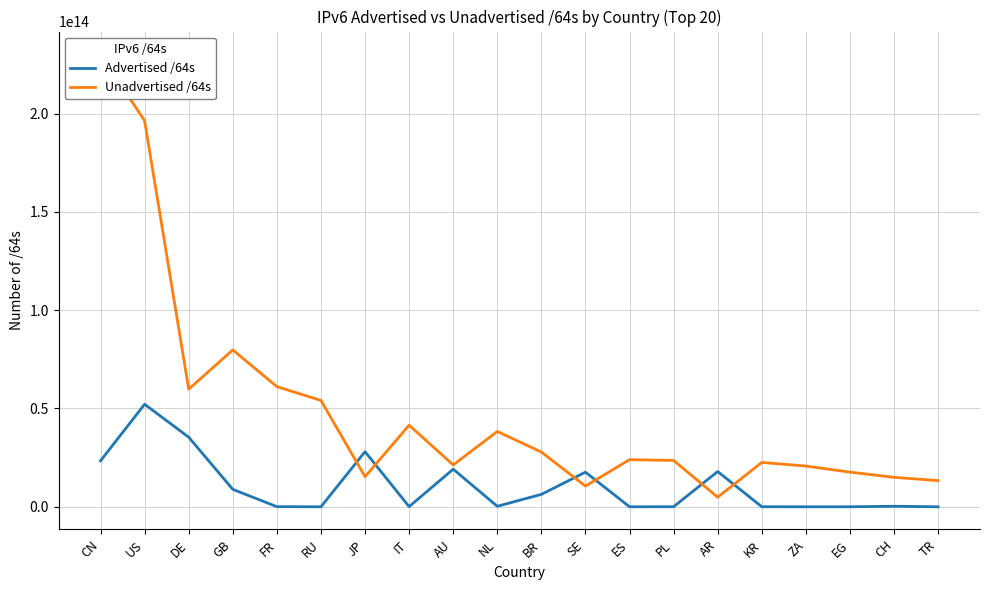

Is it true that Advertised /64s equals 17928808235008 at AR?

True